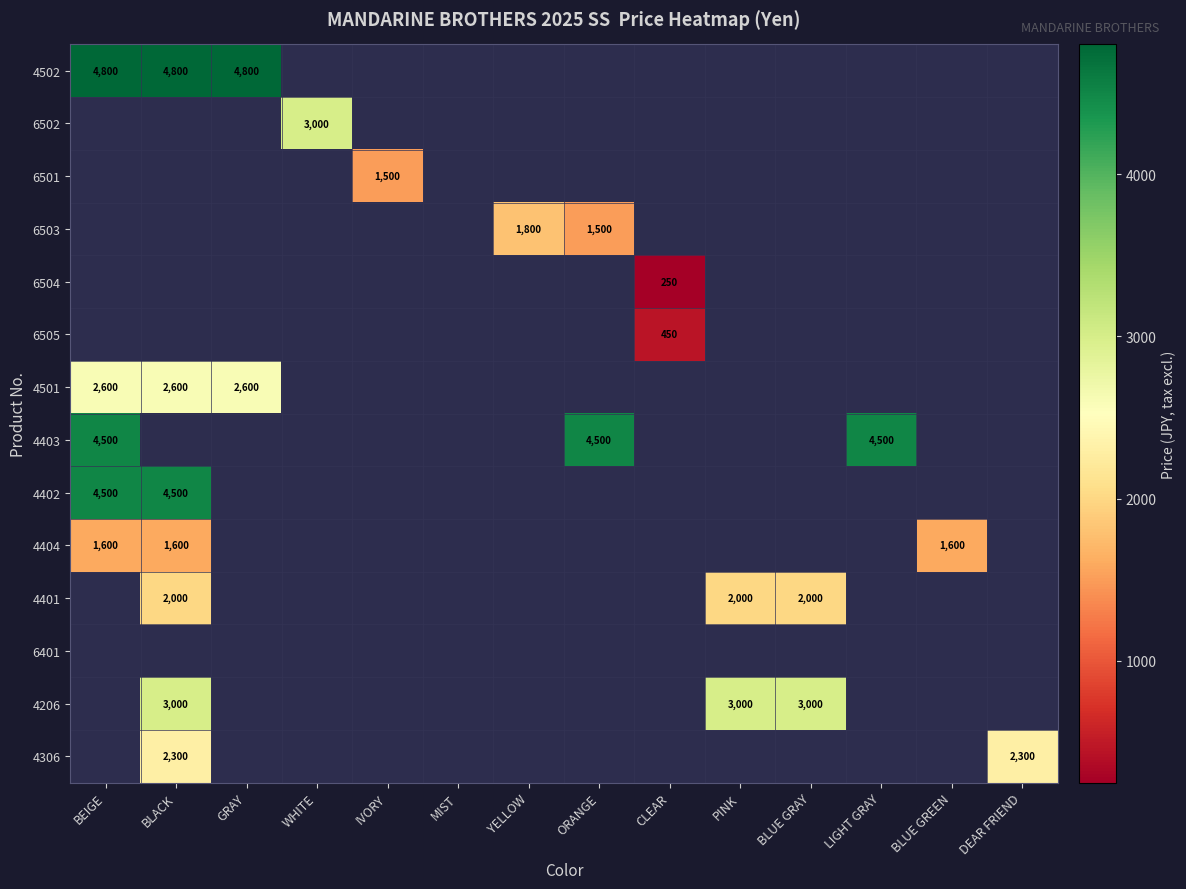

What is the difference between the 6503 values at YELLOW and ORANGE?

300